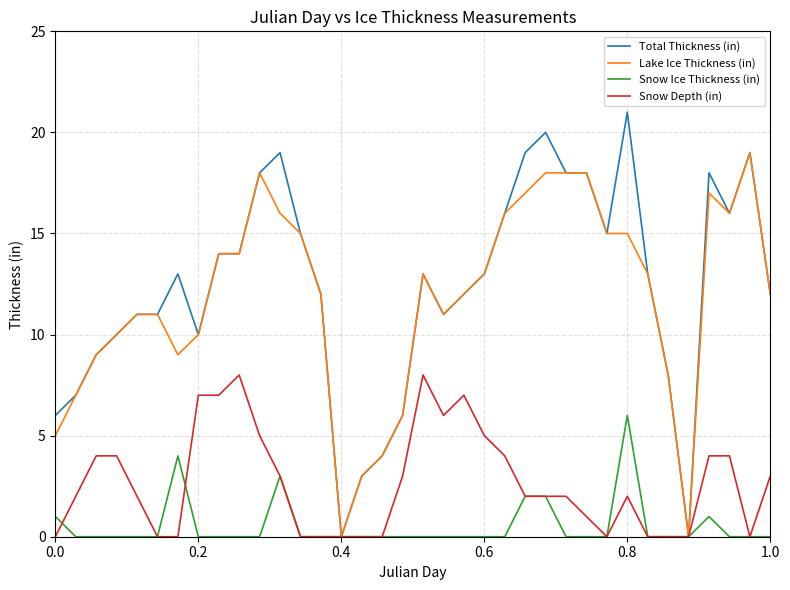

Reading left to right, what are all the values shown in this chart?

Total Thickness (in): 6	7	9	10	11	11	13	10	14	14	18	19	15	12	0	3	4	6	13	11	12	13	16	19	20	18	18	15	21	13	8	0	18	16	19	12
Lake Ice Thickness (in): 5	7	9	10	11	11	9	10	14	14	18	16	15	12	0	3	4	6	13	11	12	13	16	17	18	18	18	15	15	13	8	0	17	16	19	12
Snow Ice Thickness (in): 1	0	0	0	0	0	4	0	0	0	0	3	0	0	0	0	0	0	0	0	0	0	0	2	2	0	0	0	6	0	0	0	1	0	0	0
Snow Depth (in): 0	2	4	4	2	0	0	7	7	8	5	3	0	0	0	0	0	3	8	6	7	5	4	2	2	2	1	0	2	0	0	0	4	4	0	3